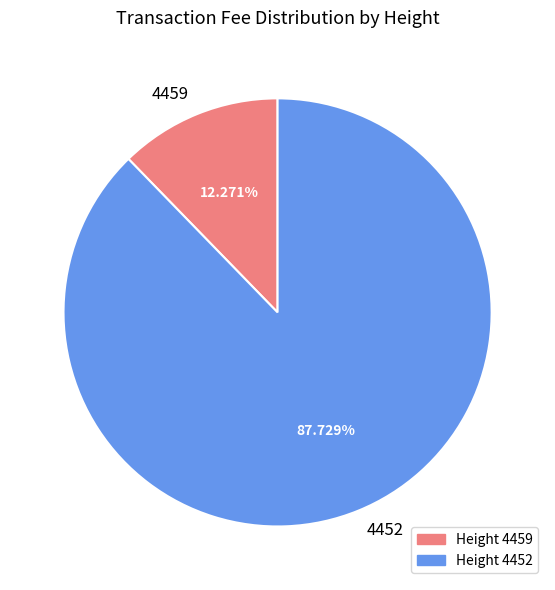

To the nearest percent, what is the difference between the largest and smallest slice percentages?

75%